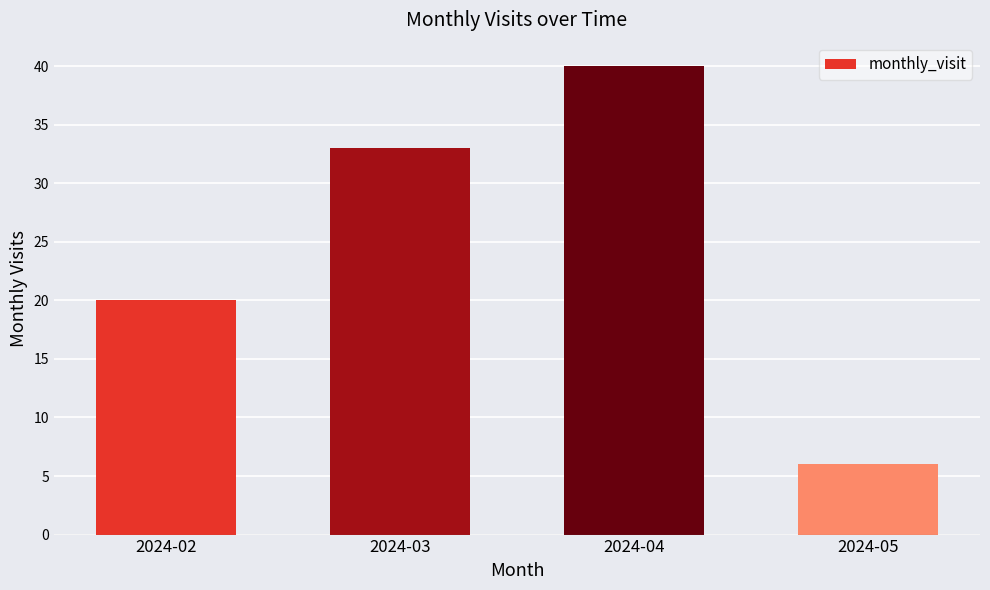

What is the smallest value displayed?

6